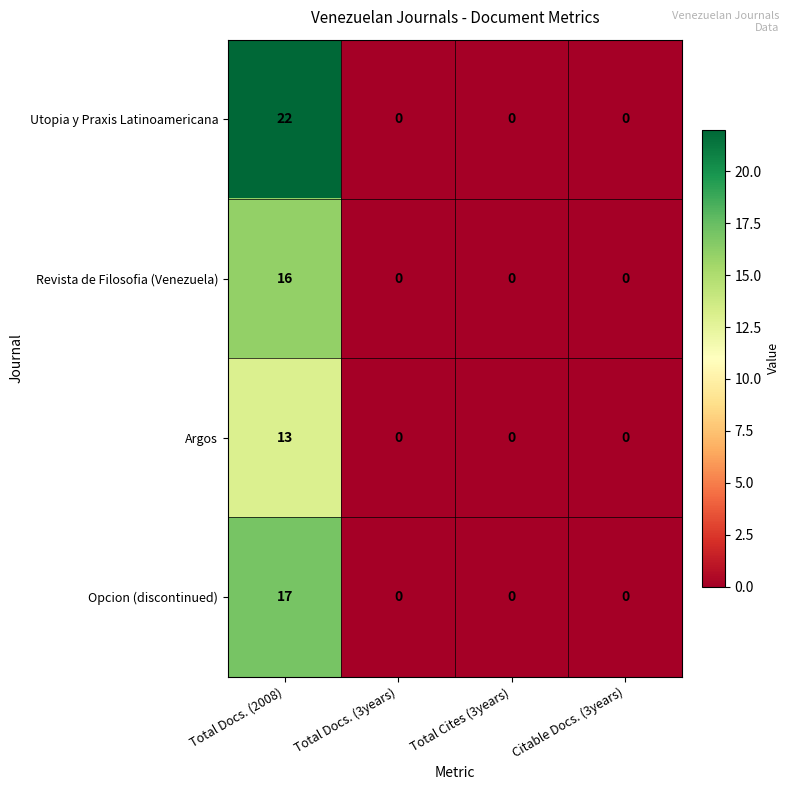

Which series has the largest total across all categories?

Utopia y Praxis Latinoamericana